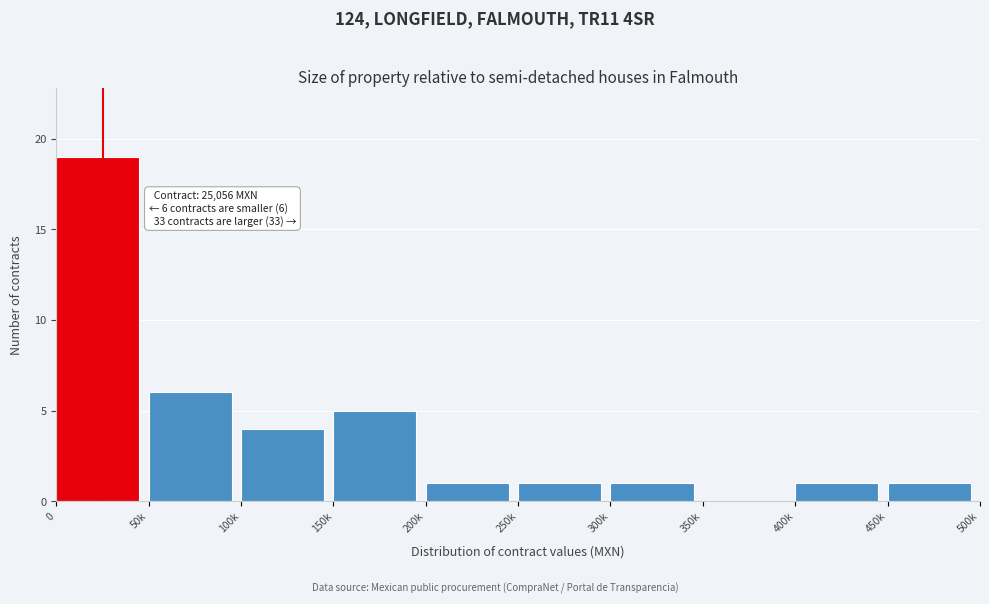

Reading right to left, transcribe all the data shown in this chart.

450k=1	400k=1	350k=0	300k=1	250k=1	200k=1	150k=5	100k=4	50k=6	0=19